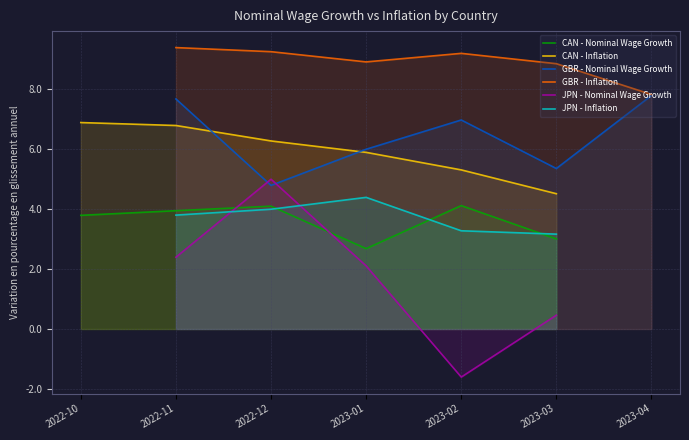

What is the sum of the GBR - Inflation values at 2023-02 and 2023-01?

18.1